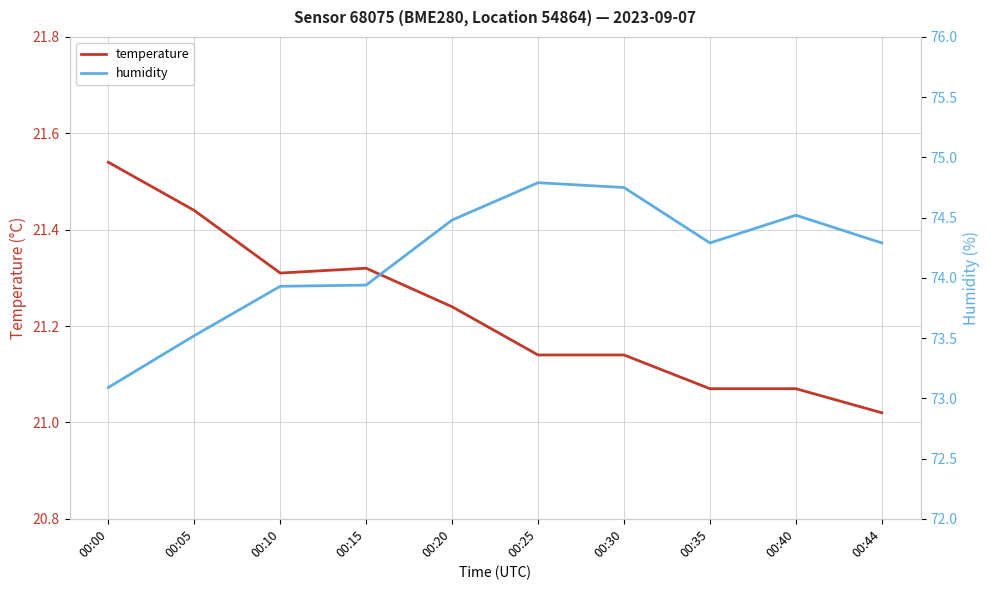

True or false: humidity has a value of 74.3 at 00:44.

True